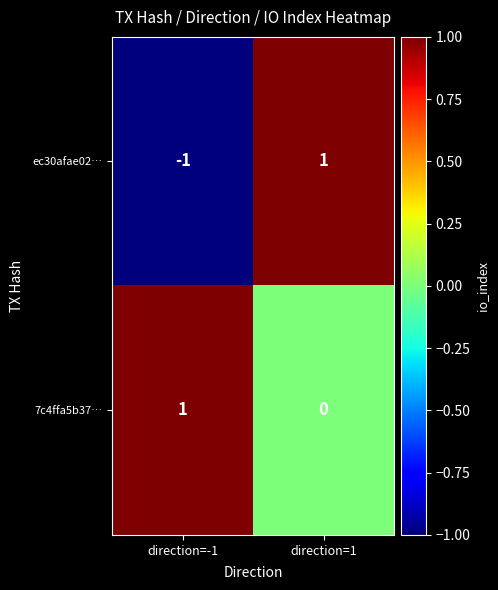

Which series has the widest spread of values?

ec30afae02…